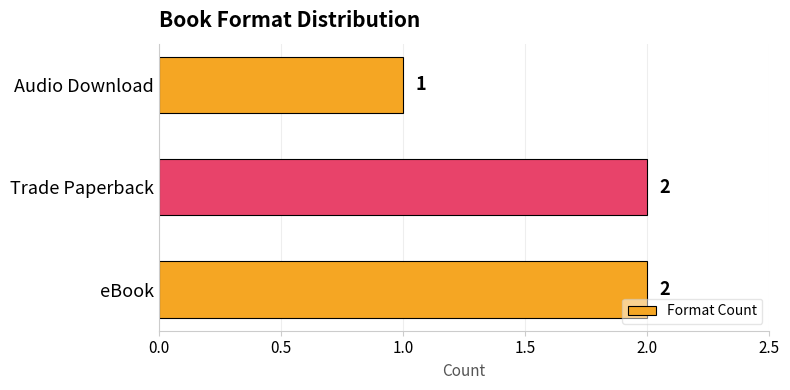

Between Audio Download and Trade Paperback, which is larger?

Trade Paperback